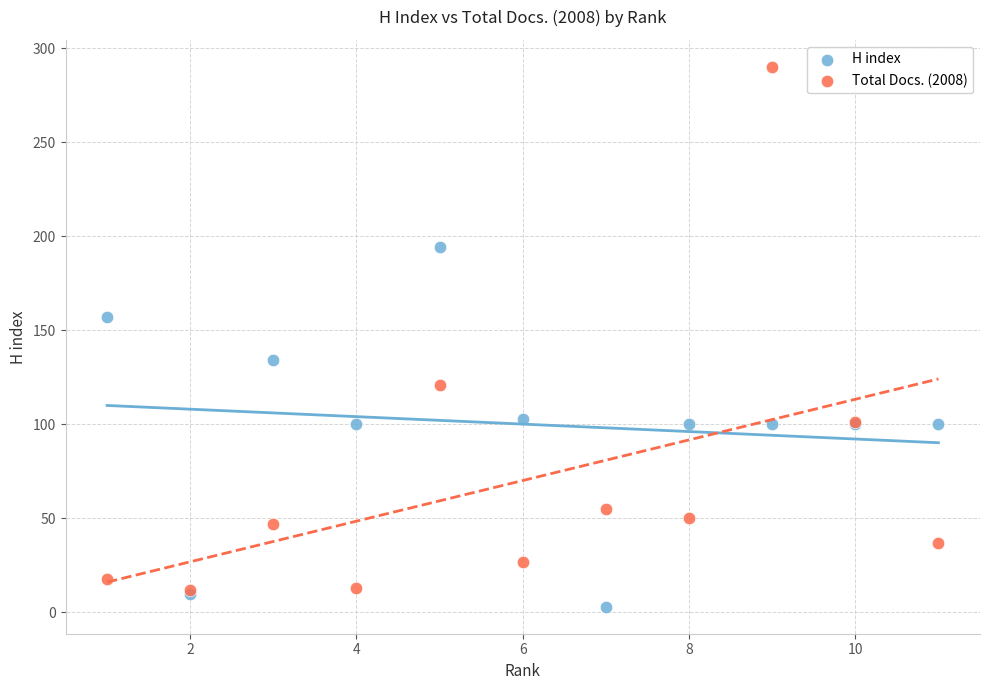

In the Total Docs. (2008) series, what Y value is closest to 151?

121